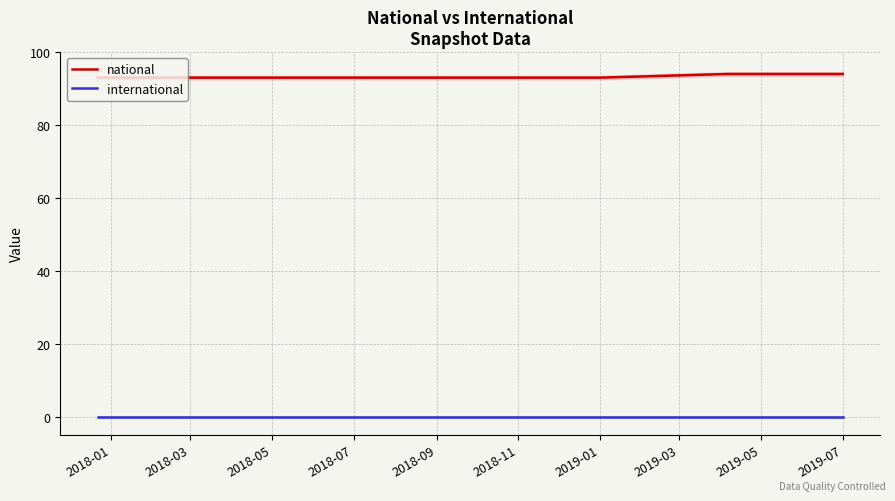

At how many categories does at least one series exceed 93?

2